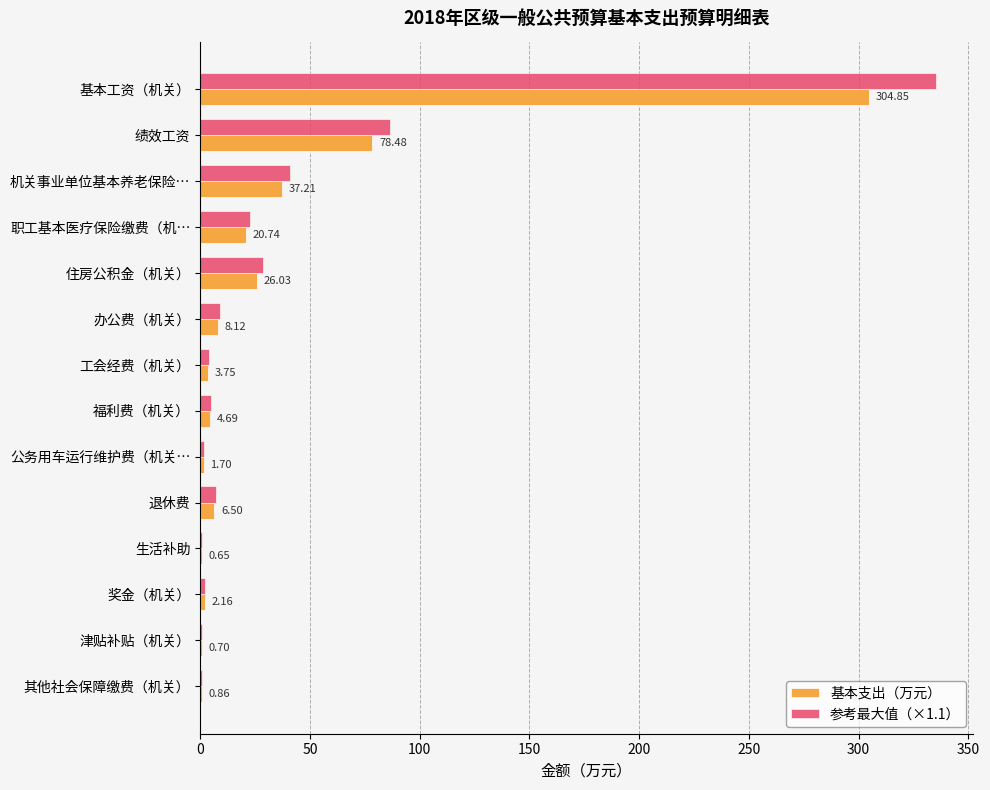

Count the number of categories in the chart.

14